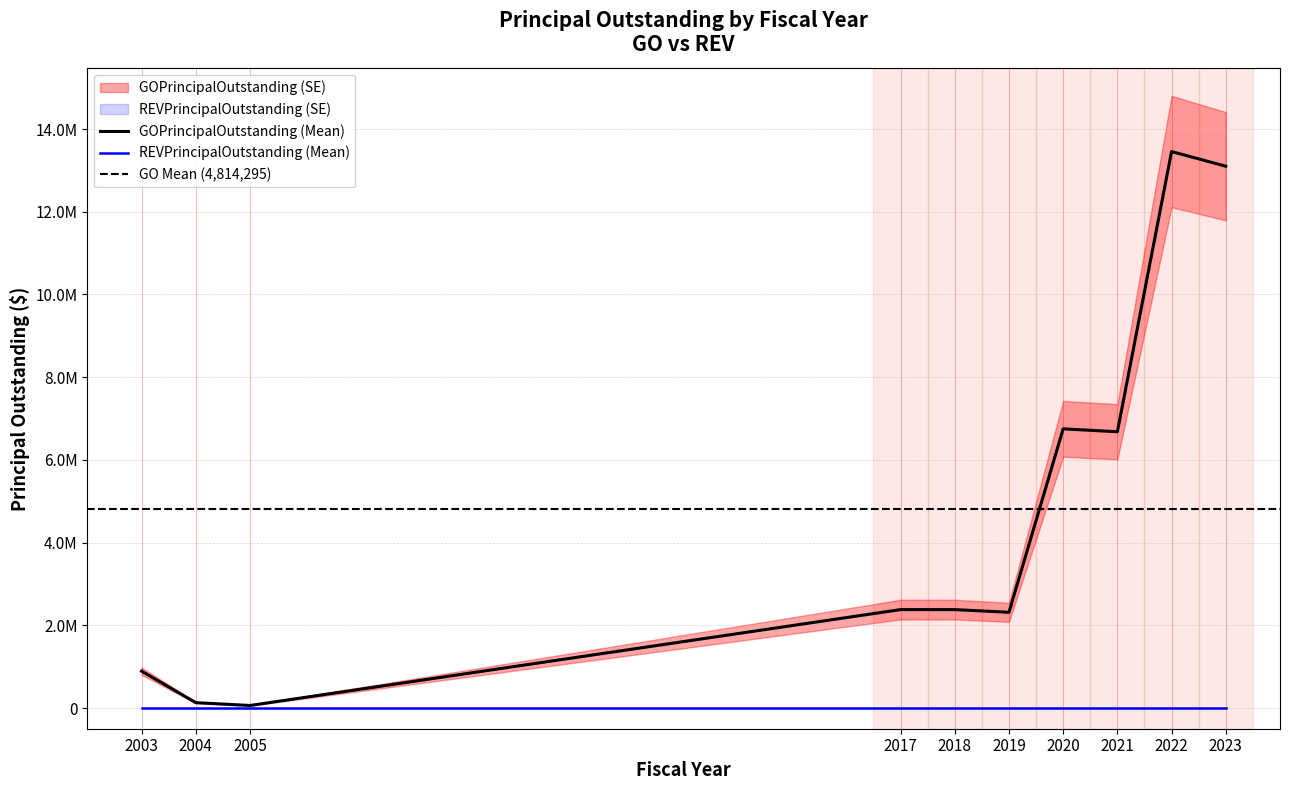

What is the greatest value displayed?

13455000.0